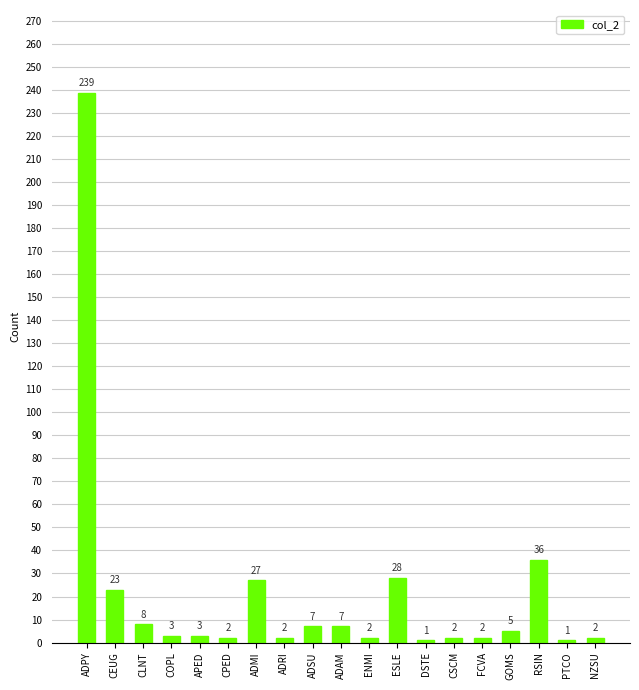

What is the value of the 5th bar from the left?

3